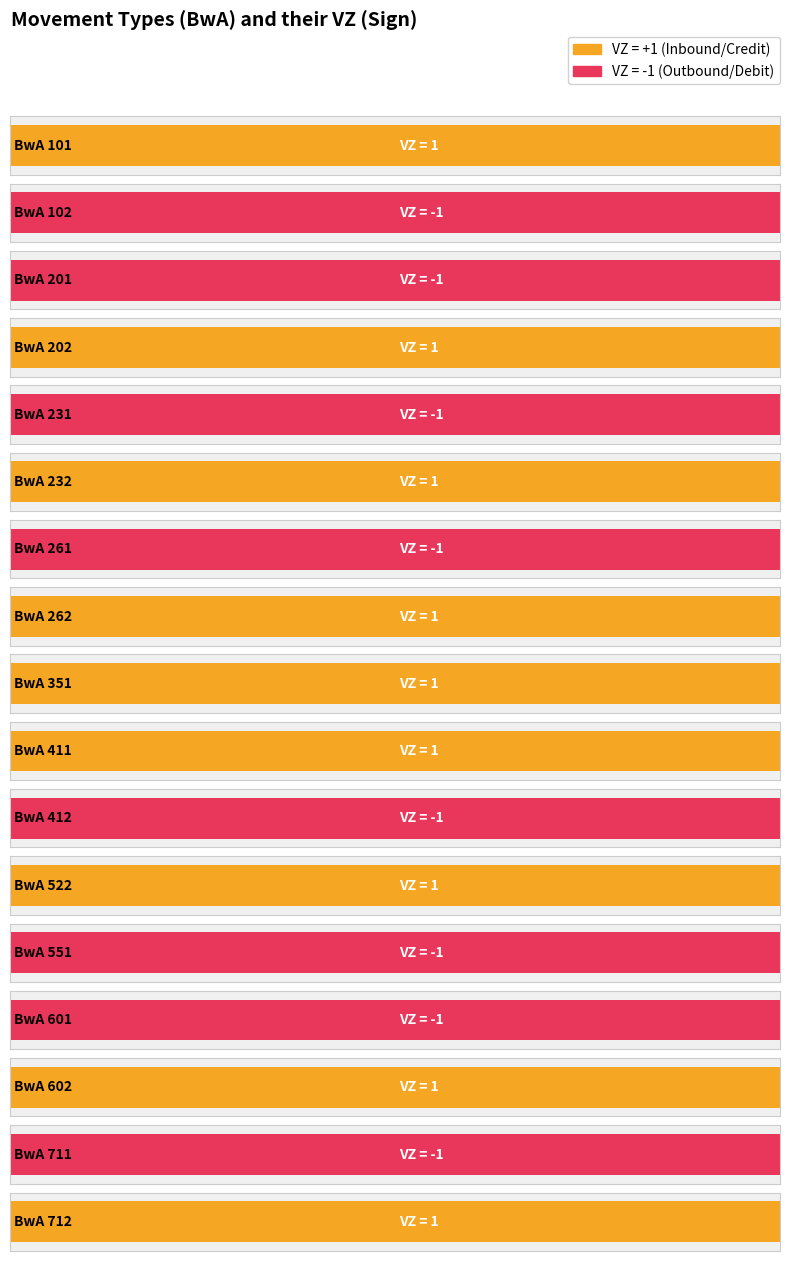

What is the maximum value shown in the chart?

1